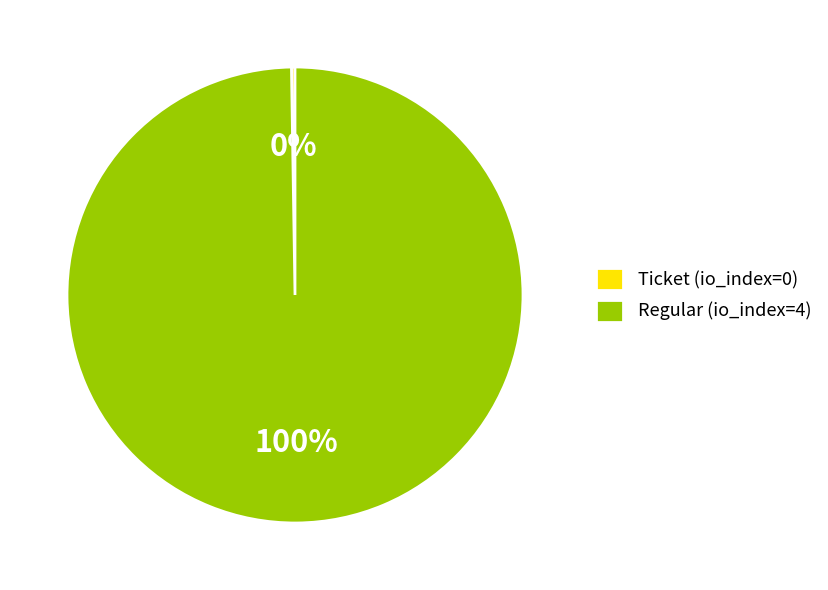

Is there a majority slice in this chart?

Yes